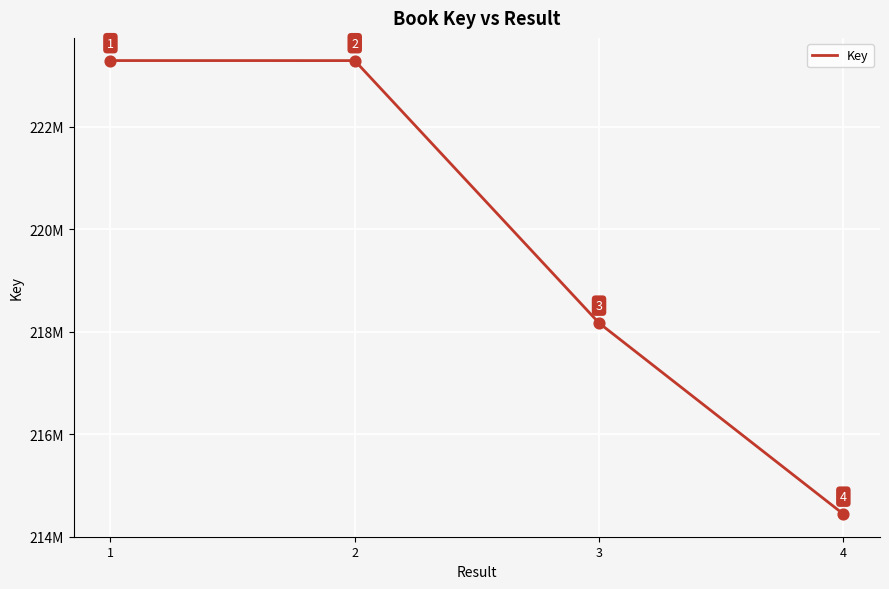

Approximately how many times larger is the value at 2 compared to 4?

1.0